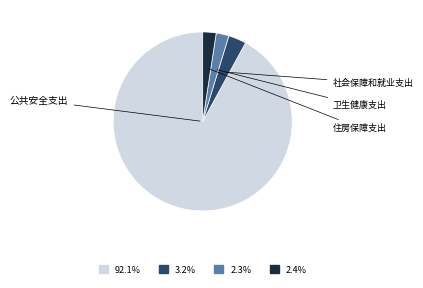

How much of the chart is everything except 卫生健康支出?

97.7%